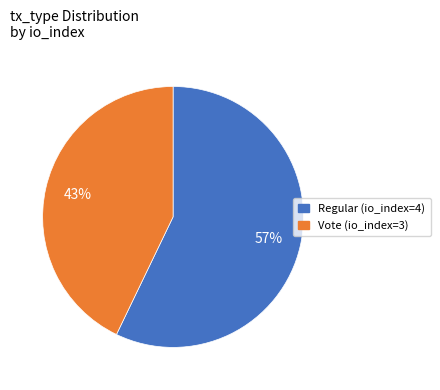

How many segments does this pie chart have?

2